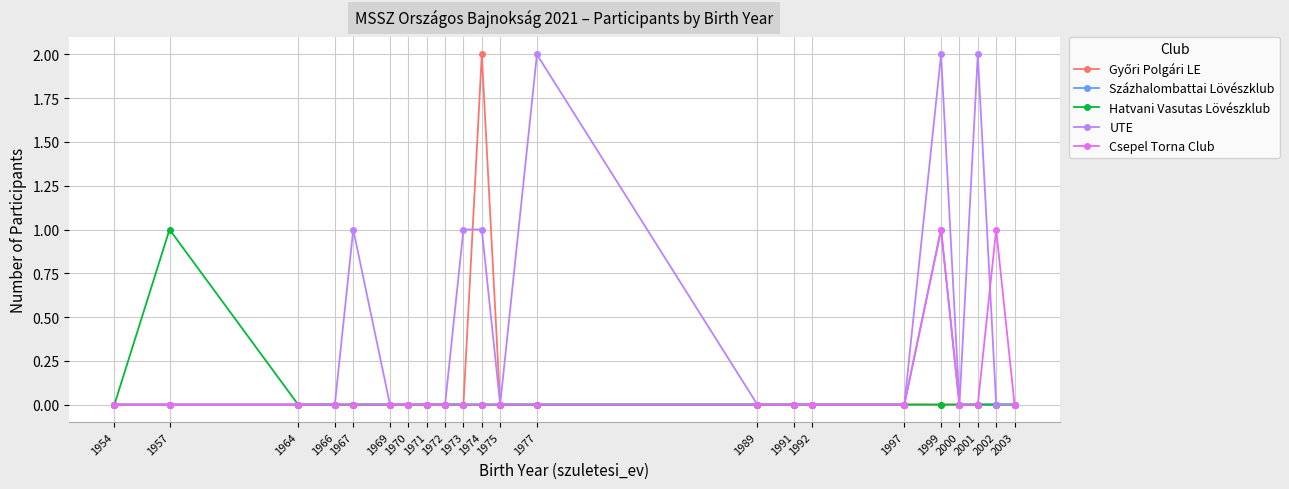

The value of Hatvani Vasutas Lövészklub at 1974 is 0. True or false?

True